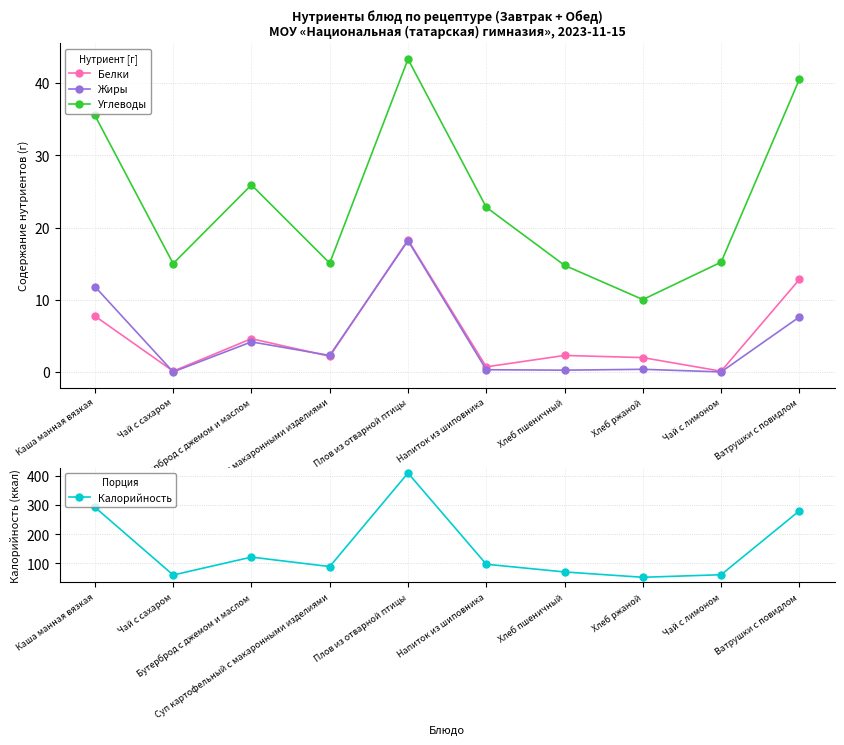

Which category has the highest value across all series?

Плов из отварной птицы